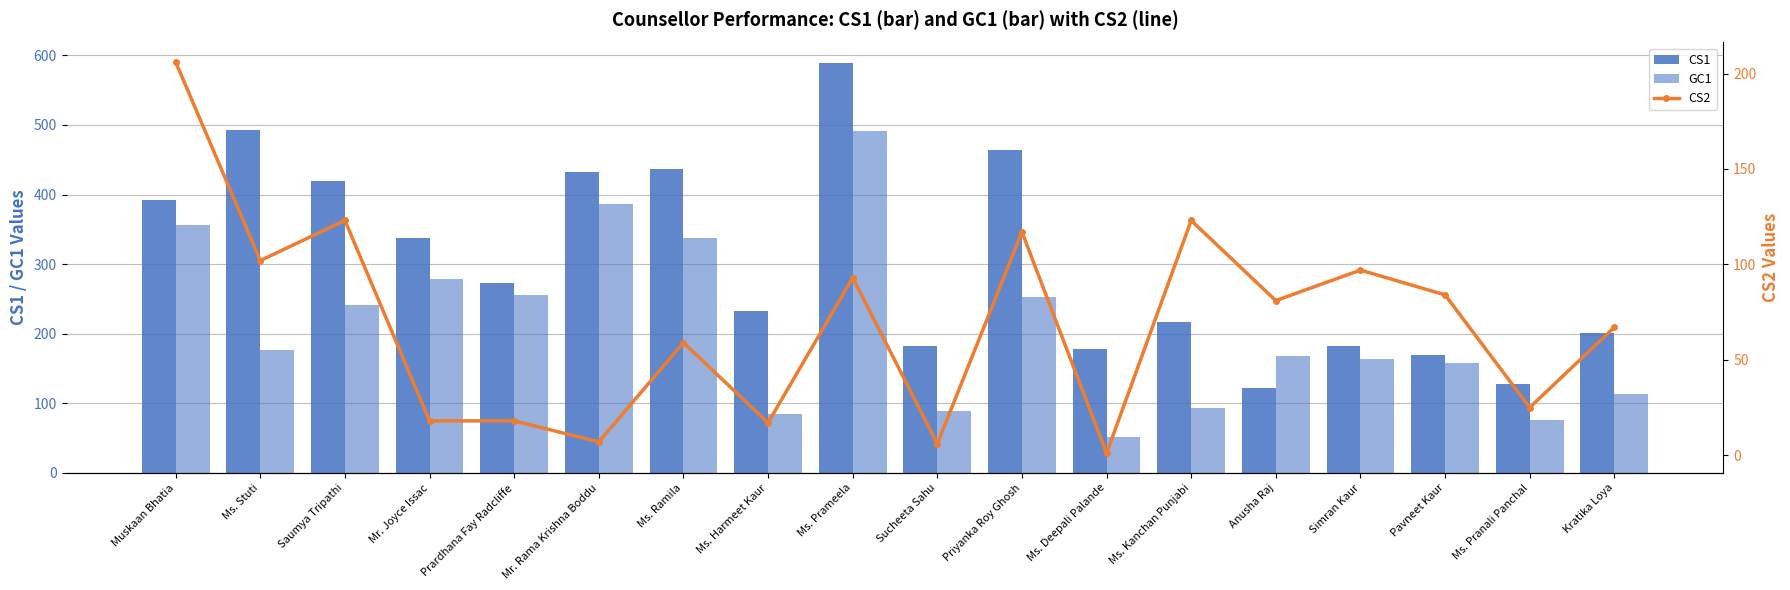

Between Ms. Harmeet Kaur and Pavneet Kaur, which series saw the biggest shift?

GC1